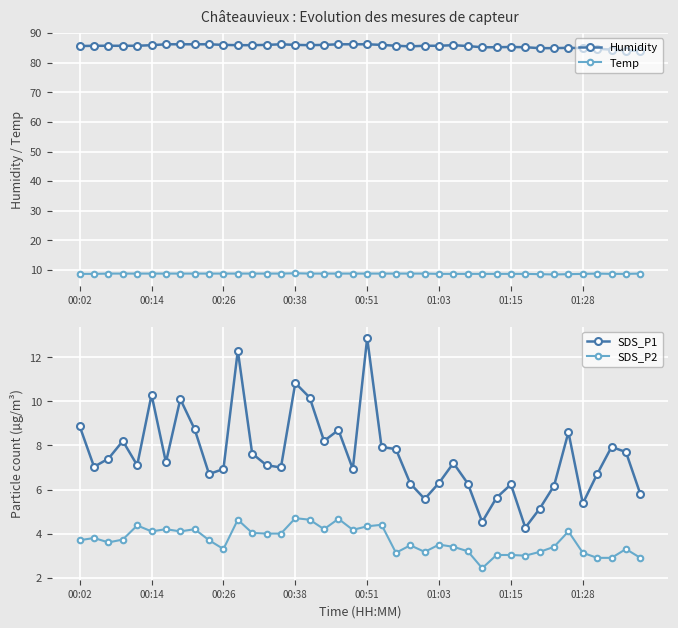

The value of Humidity at 33 is 84.9. True or false?

True